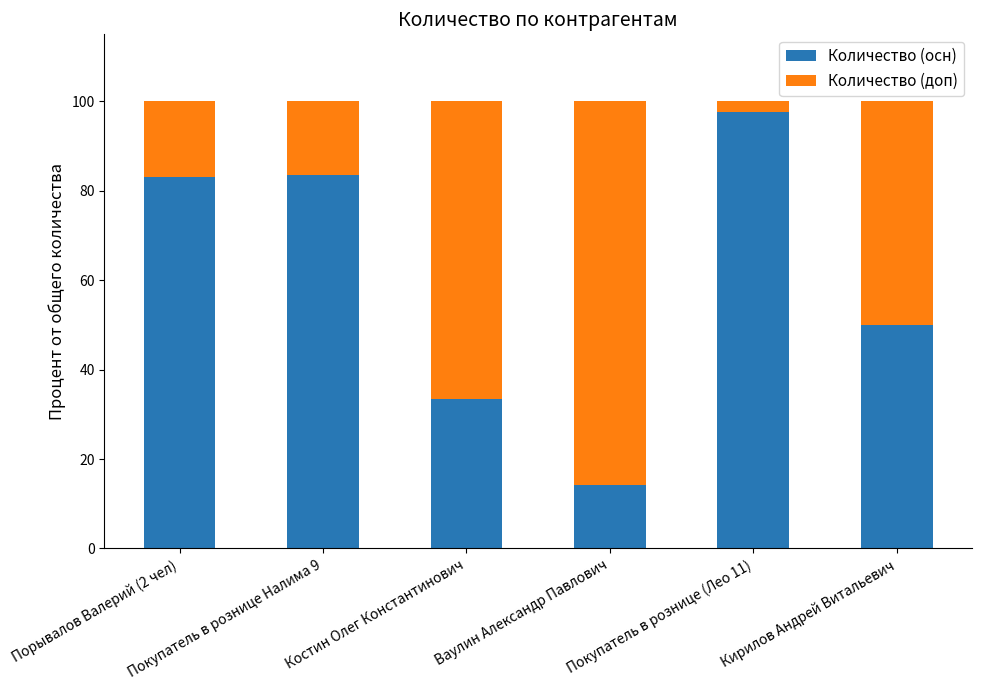

What is the maximum value for Количество (осн)?

97.6